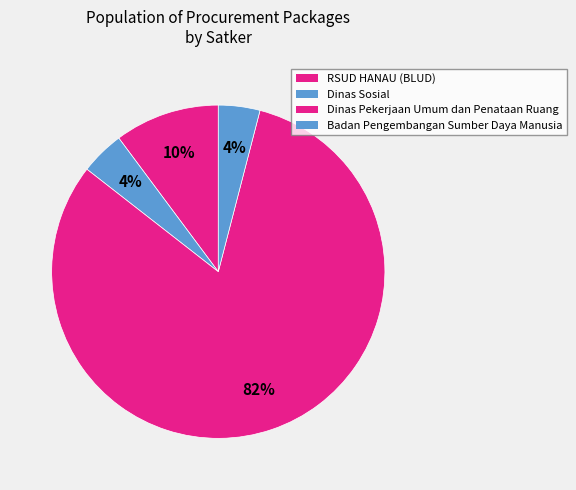

Count the number of slices in the pie.

4